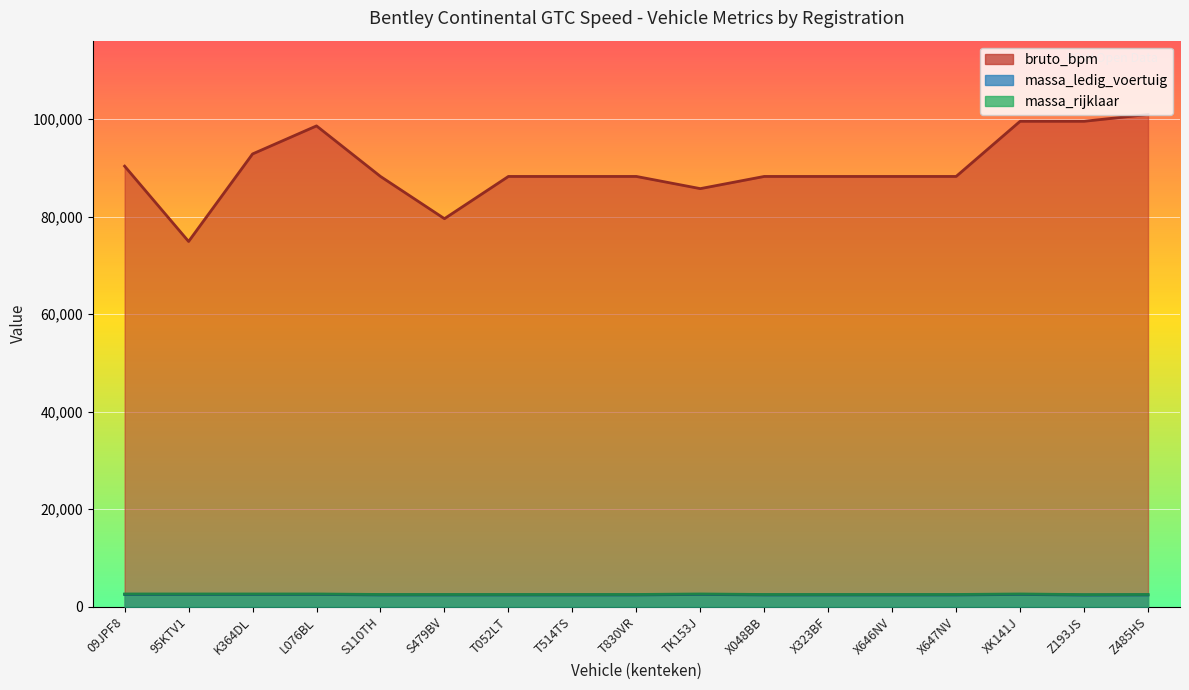

At T052LT, list the series in order from smallest to largest.

massa_ledig_voertuig, massa_rijklaar, bruto_bpm